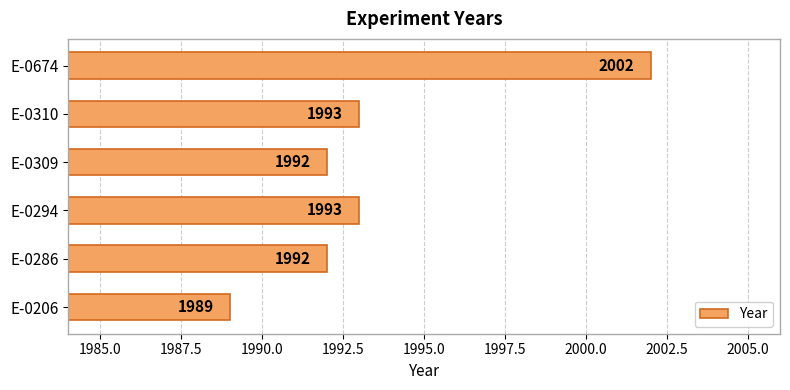

Reading bottom to top, list all the values displayed in this chart.

E-0206=1989	E-0286=1992	E-0294=1993	E-0309=1992	E-0310=1993	E-0674=2002